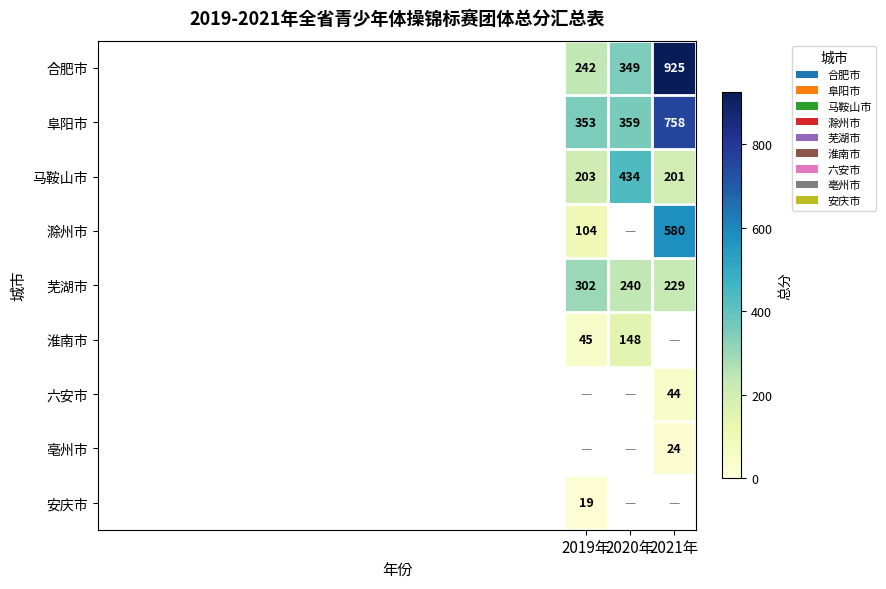

The value of 芜湖市 at 2020年 is 240. True or false?

True